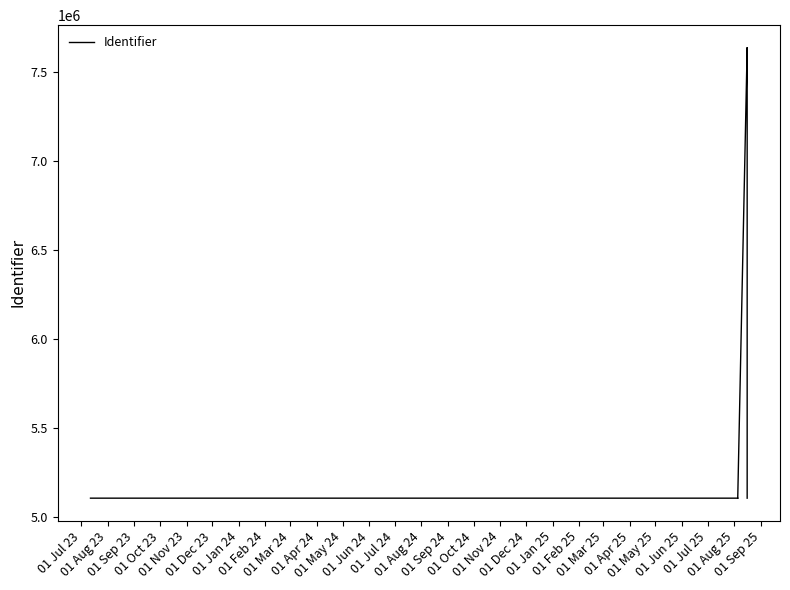

The chart shows a value of 1849727 at 01 Jul 24. True or false?

False